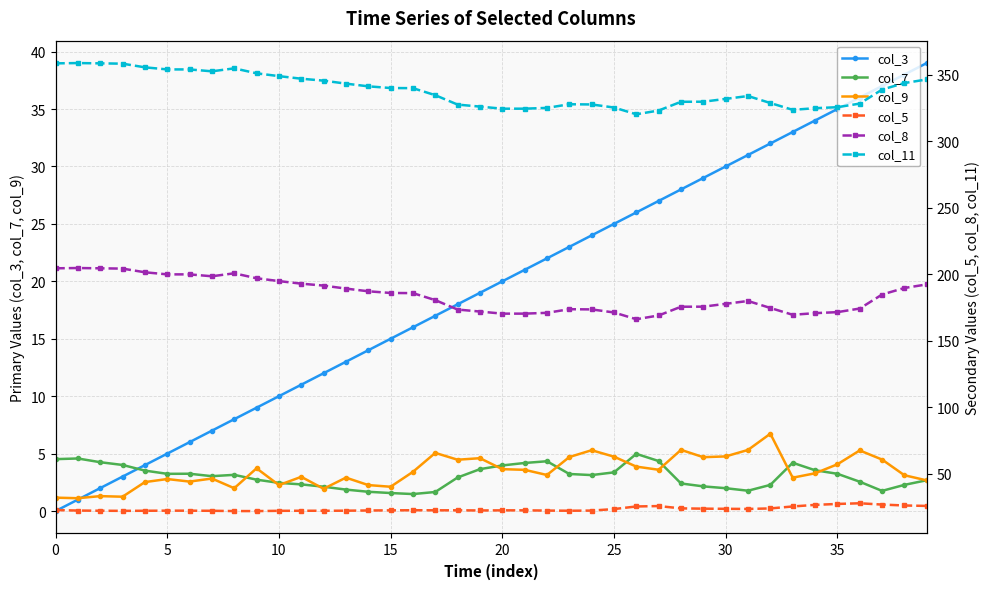

True or false: col_9 and col_5 cross at least once.

False